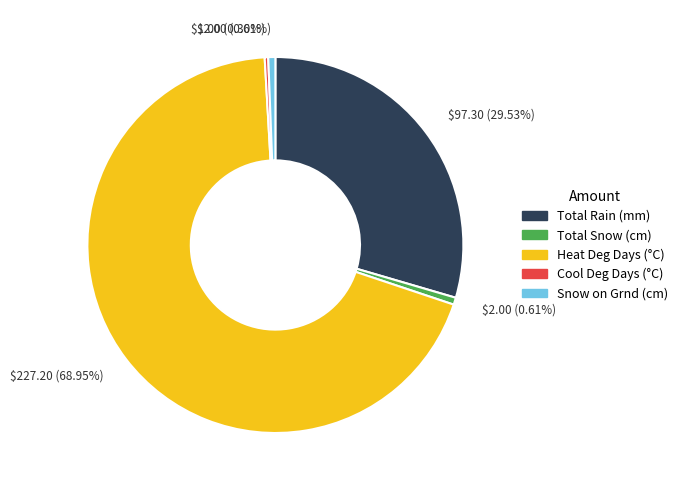

What percentage is NOT represented by Total Rain (mm)?

70.5%